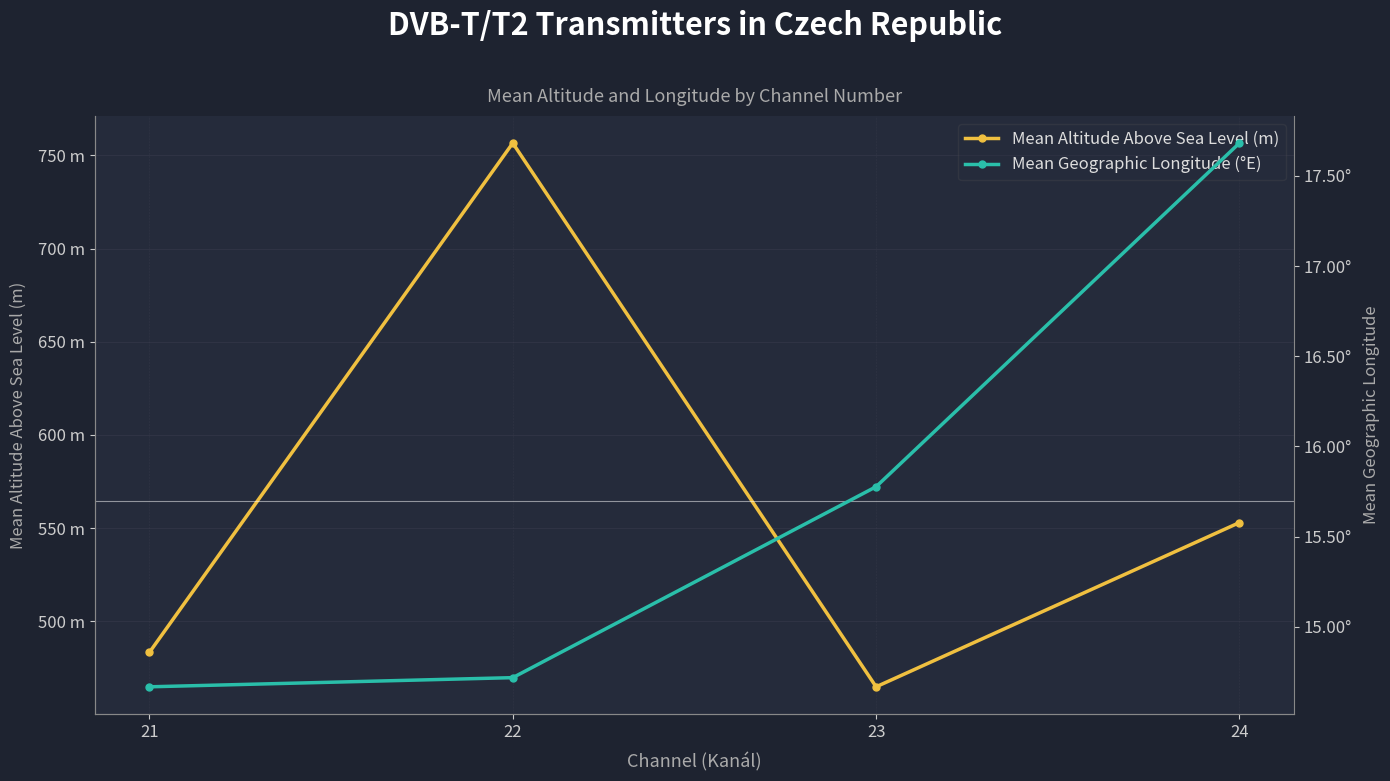

How many lines are shown in the chart?

2